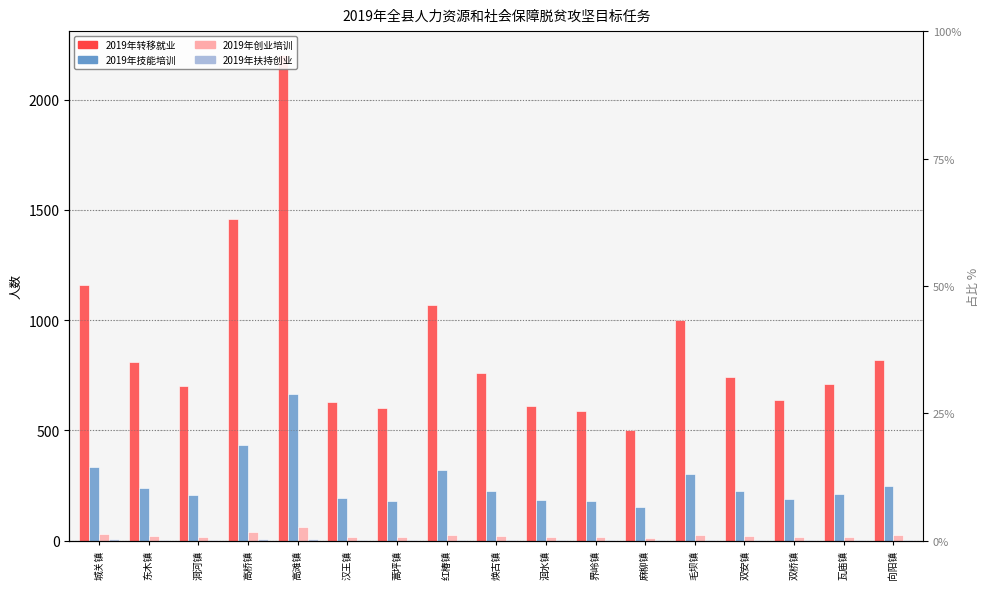

What position from the left is 瓦庙镇?

16